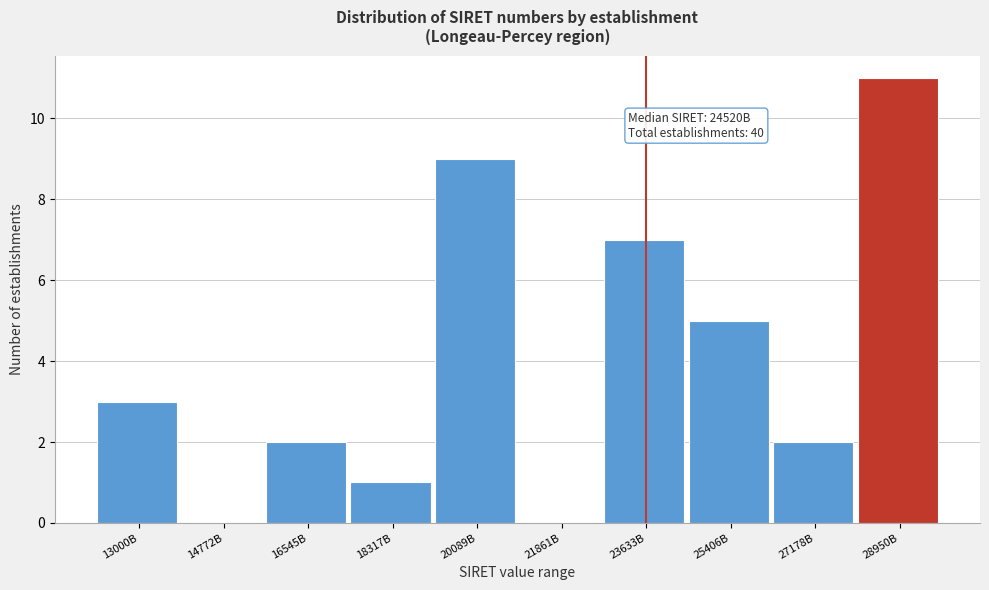

Reading left to right, what are all the values shown in this chart?

13000B=3	14772B=0	16545B=2	18317B=1	20089B=9	21861B=0	23633B=7	25406B=5	27178B=2	28950B=11